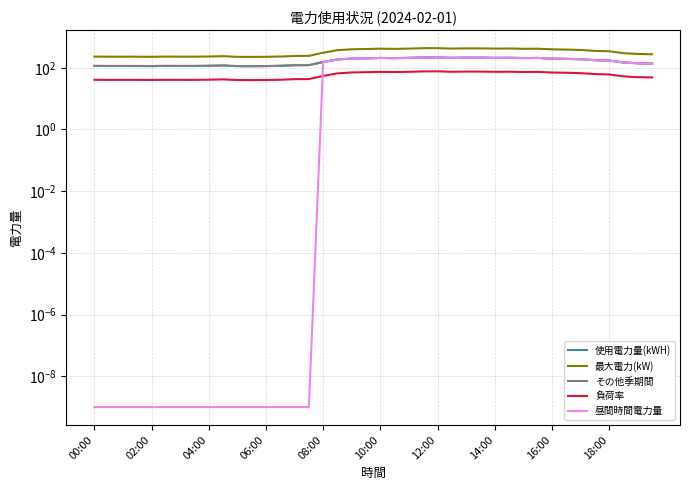

How many lines are shown in the chart?

5